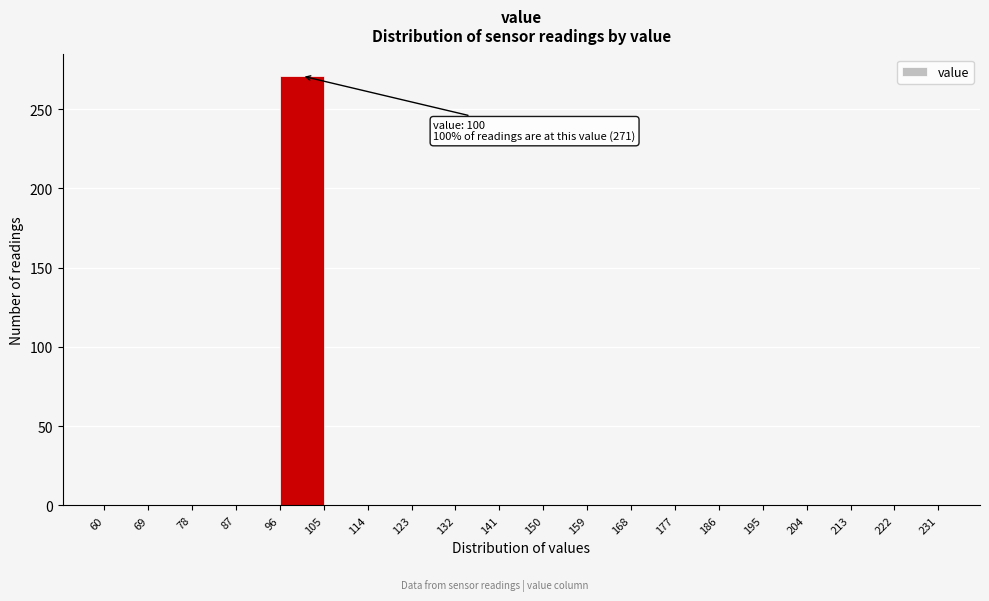

Which range on the x-axis has the tallest bar?

96 to 105